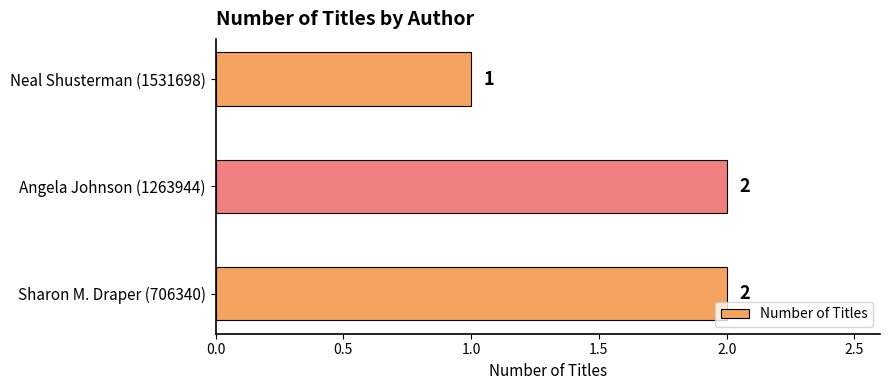

Are the bars grouped side by side (vs. stacked)?

No